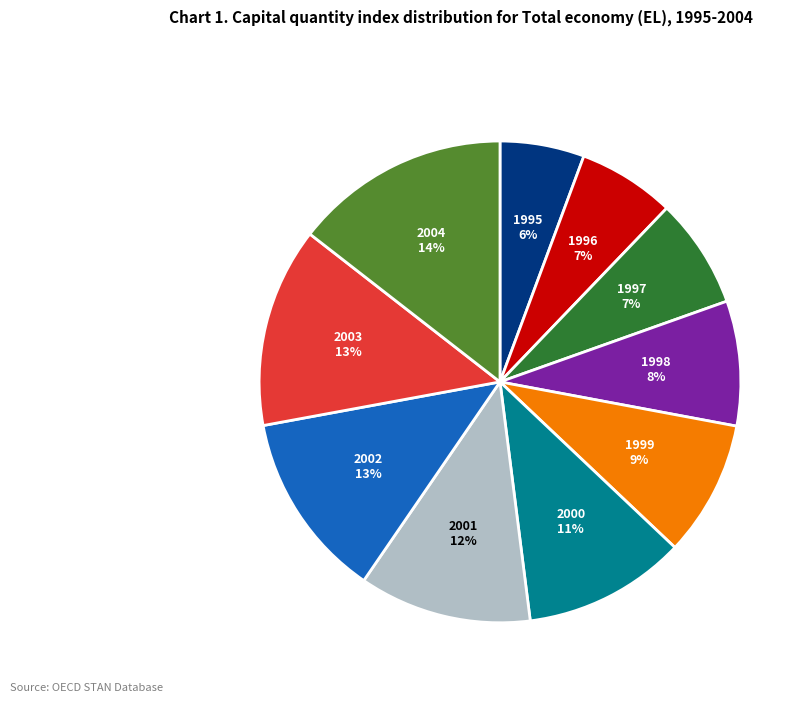

Is there a majority slice in this chart?

No